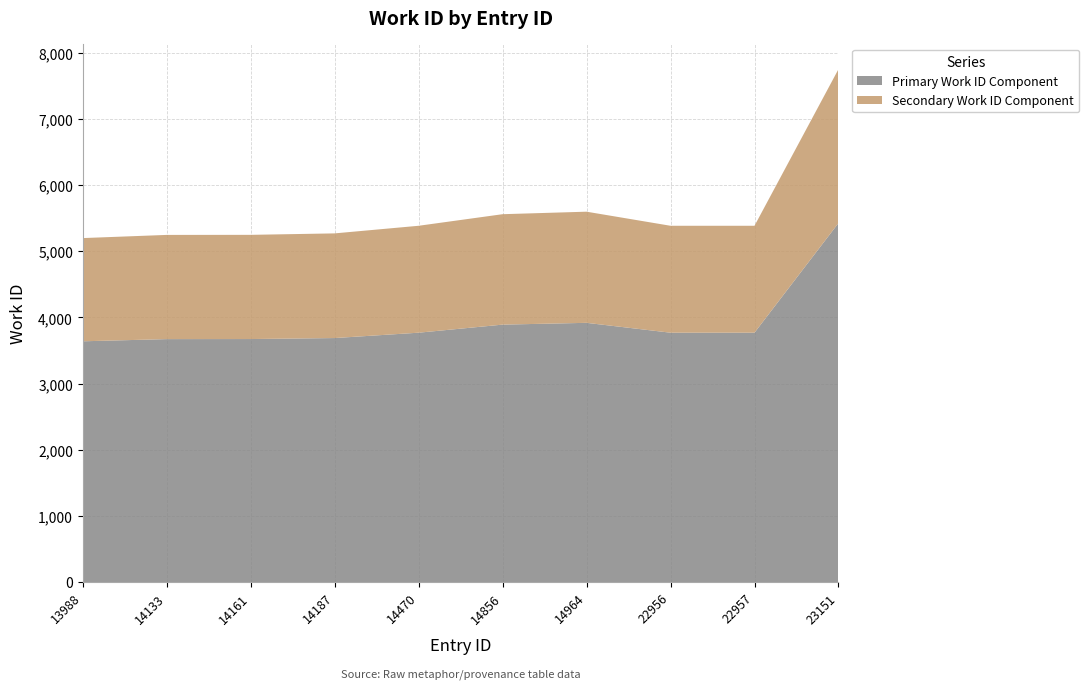

Reading right to left, transcribe all the data shown in this chart.

23151=7752	22957=5385	22956=5385	14964=5598	14856=5560	14470=5385	14187=5270	14161=5248	14133=5247	13988=5199